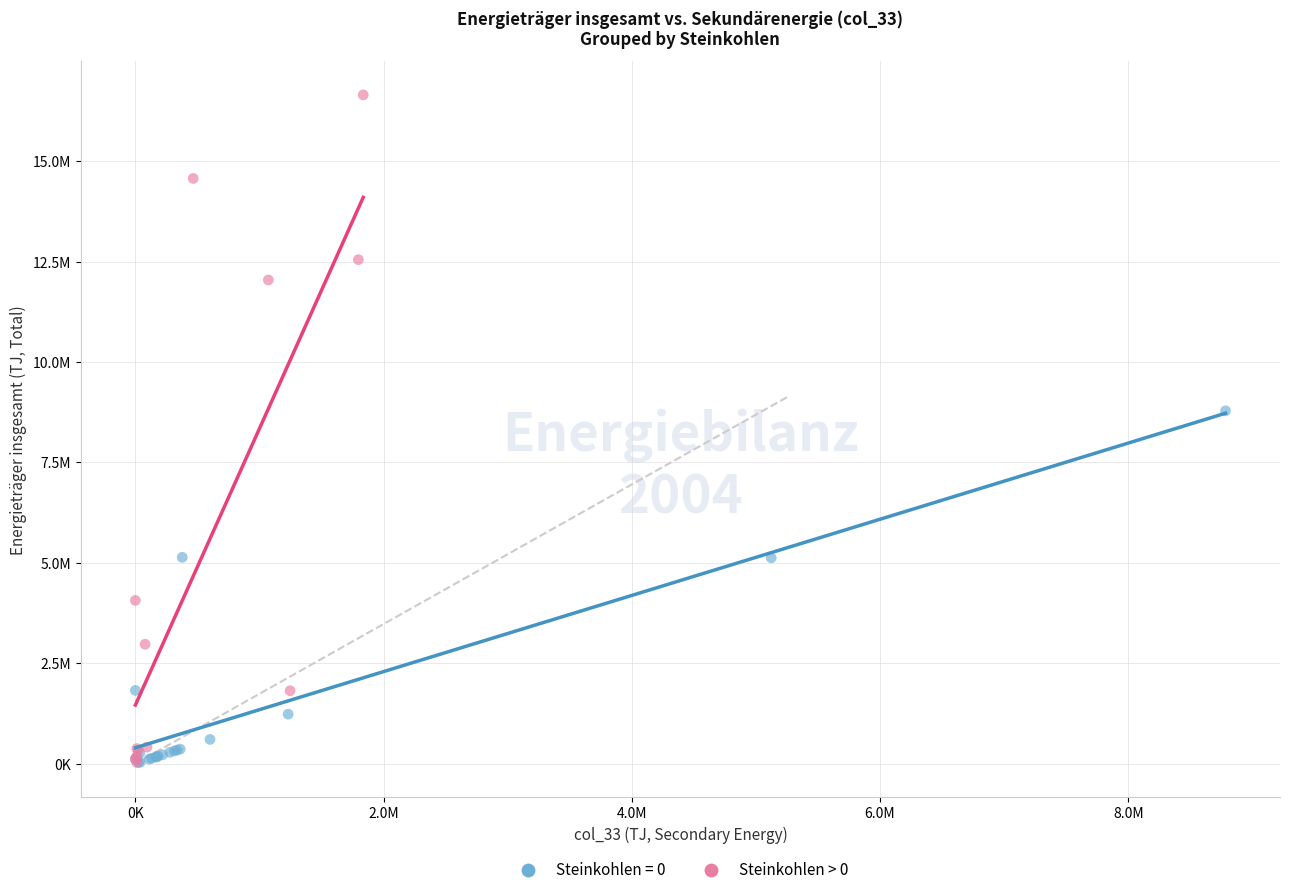

What are all the series names shown in the legend?

Steinkohlen = 0, Steinkohlen > 0